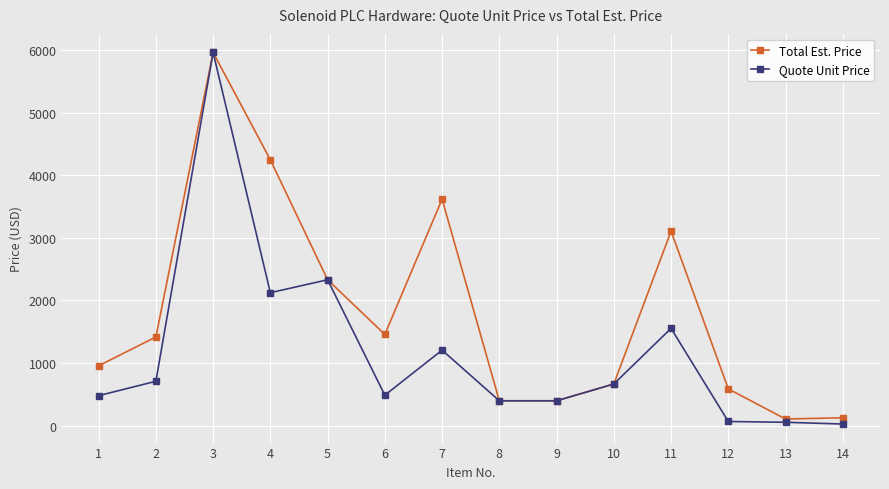

What is the value of the Quote Unit Price point at the 1st from the left?

478.0